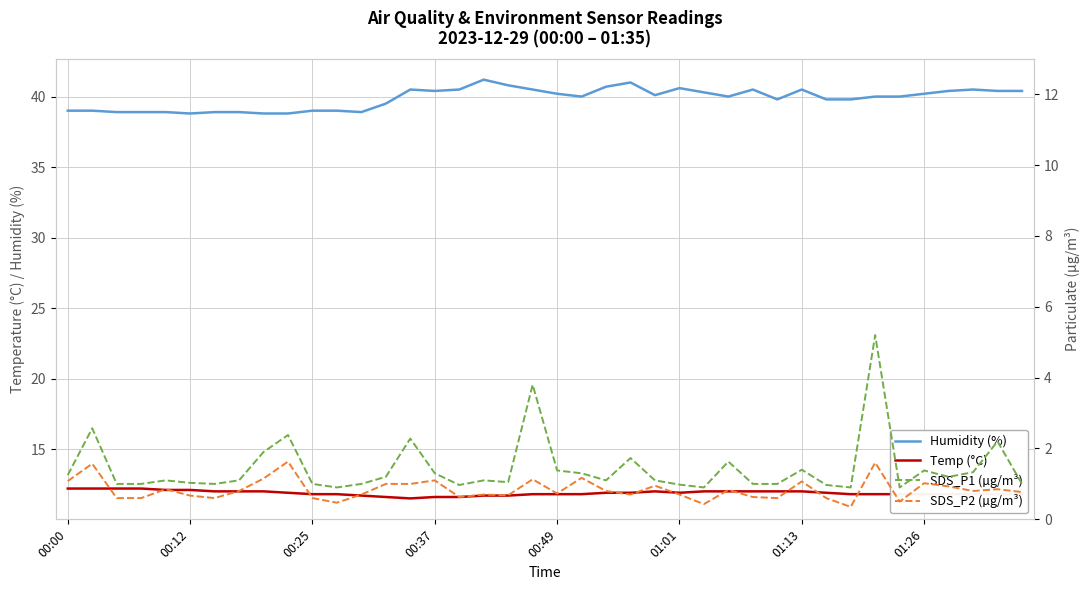

Between 00:25 and 30, which series saw the biggest shift?

Humidity (%)